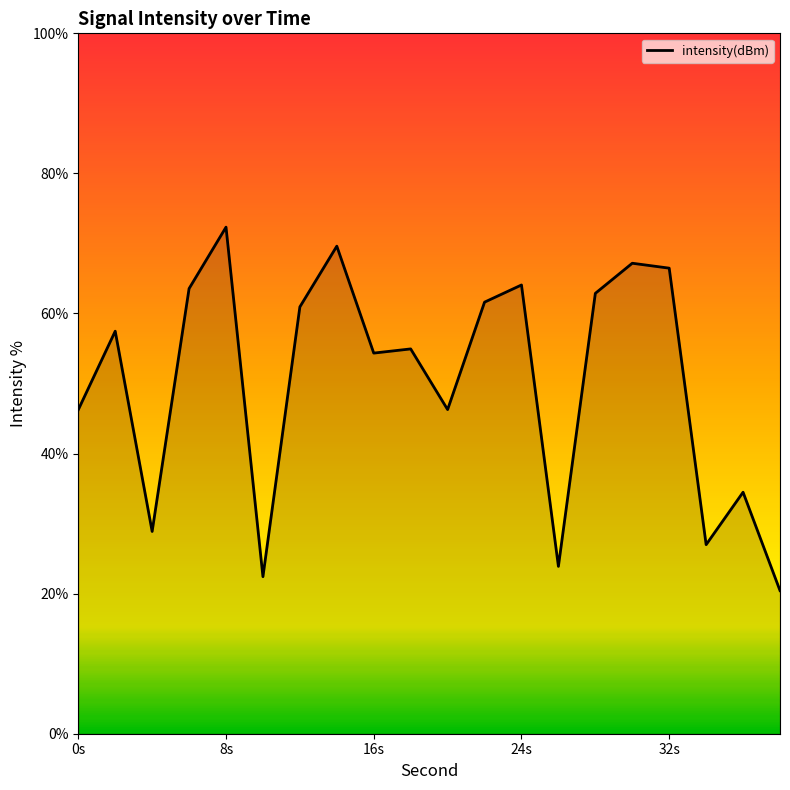

What is the smallest value displayed?

20.4